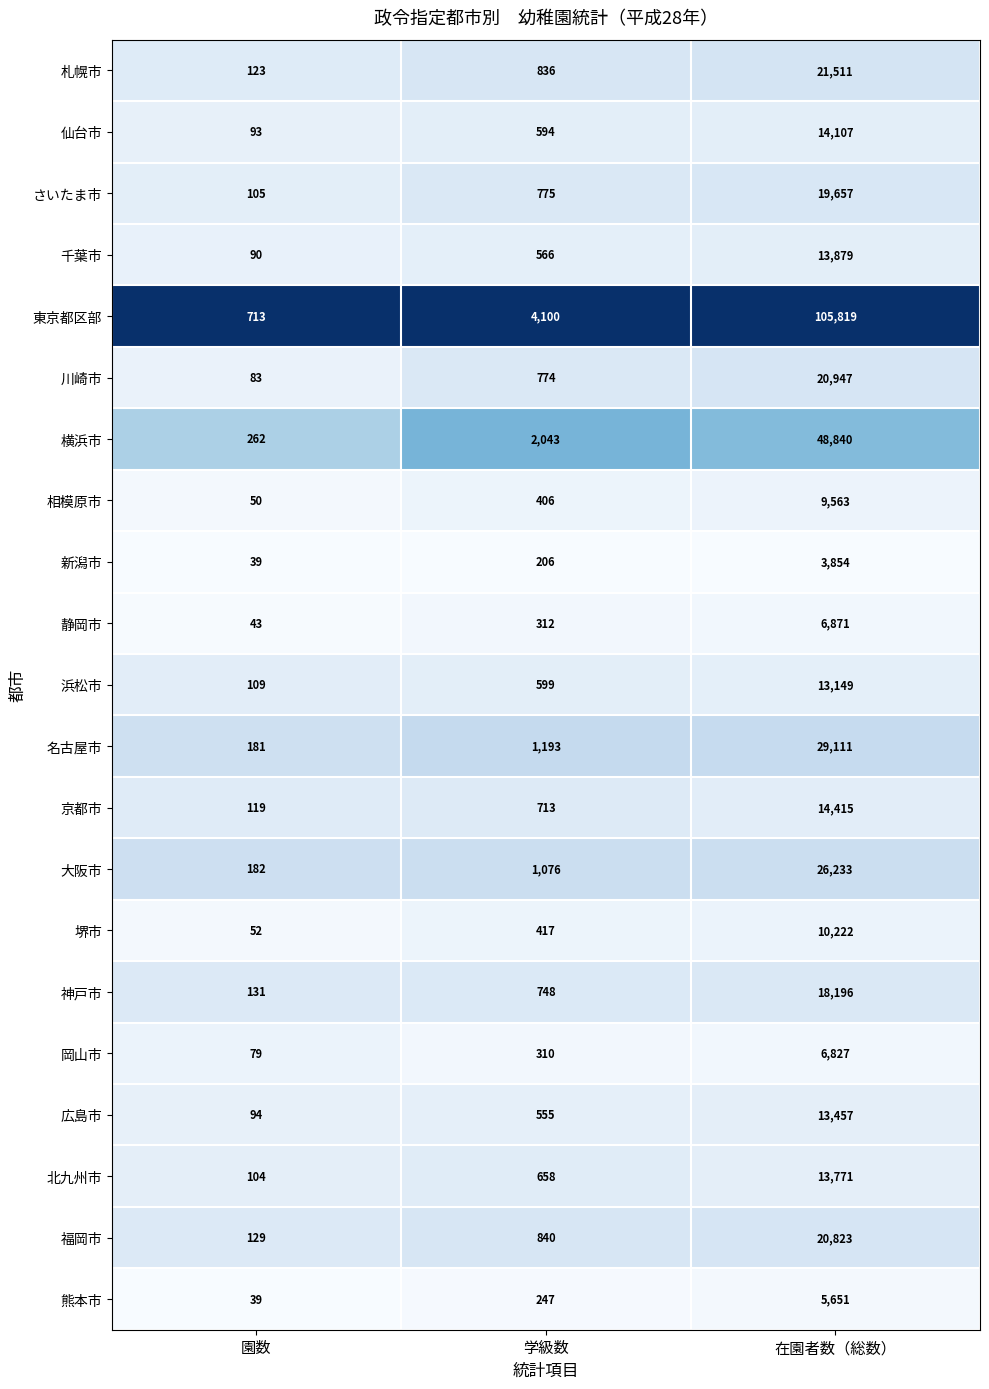

The value of さいたま市 at 園数 is 105. True or false?

True